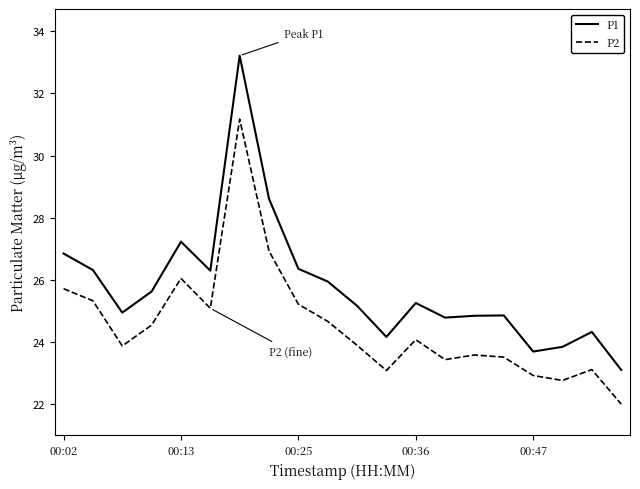

Which series has the largest total across all categories?

P1